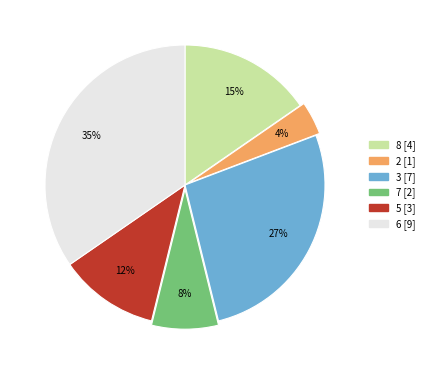

To the nearest percent, what is the average slice percentage?

17%